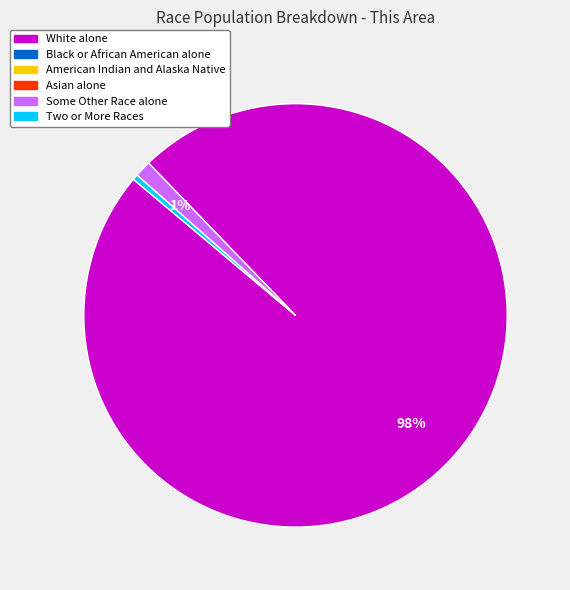

Is there a majority slice in this chart?

Yes